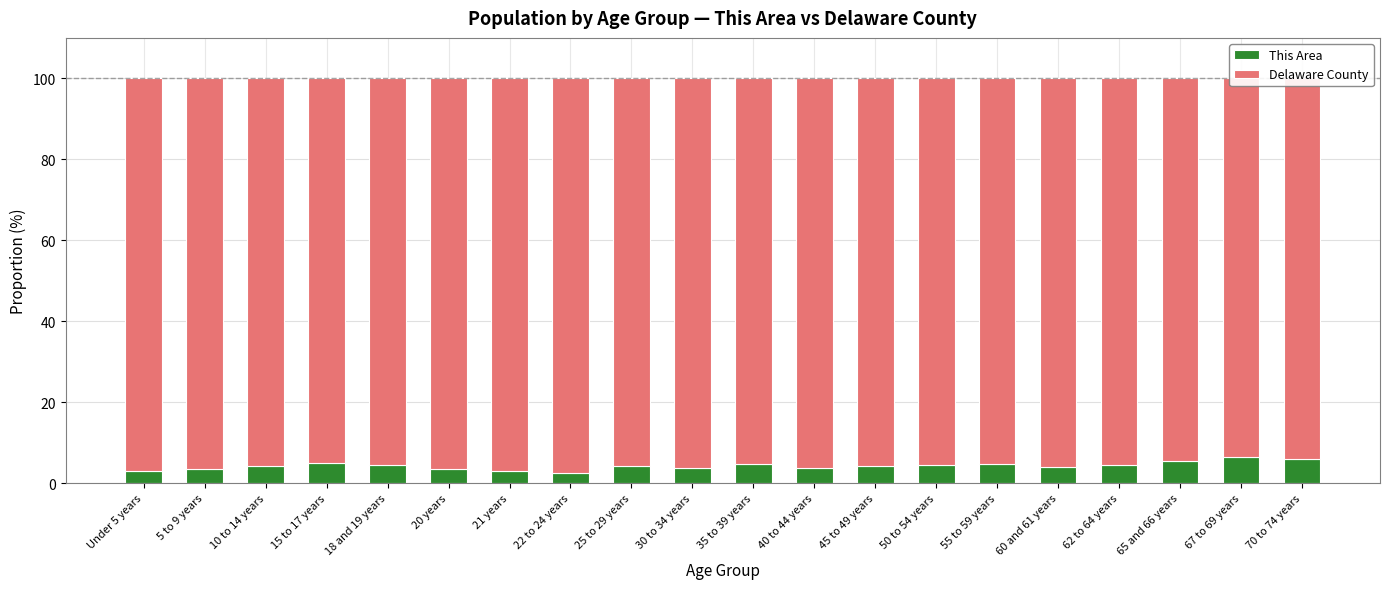

Which series has the largest total across all categories?

Delaware County